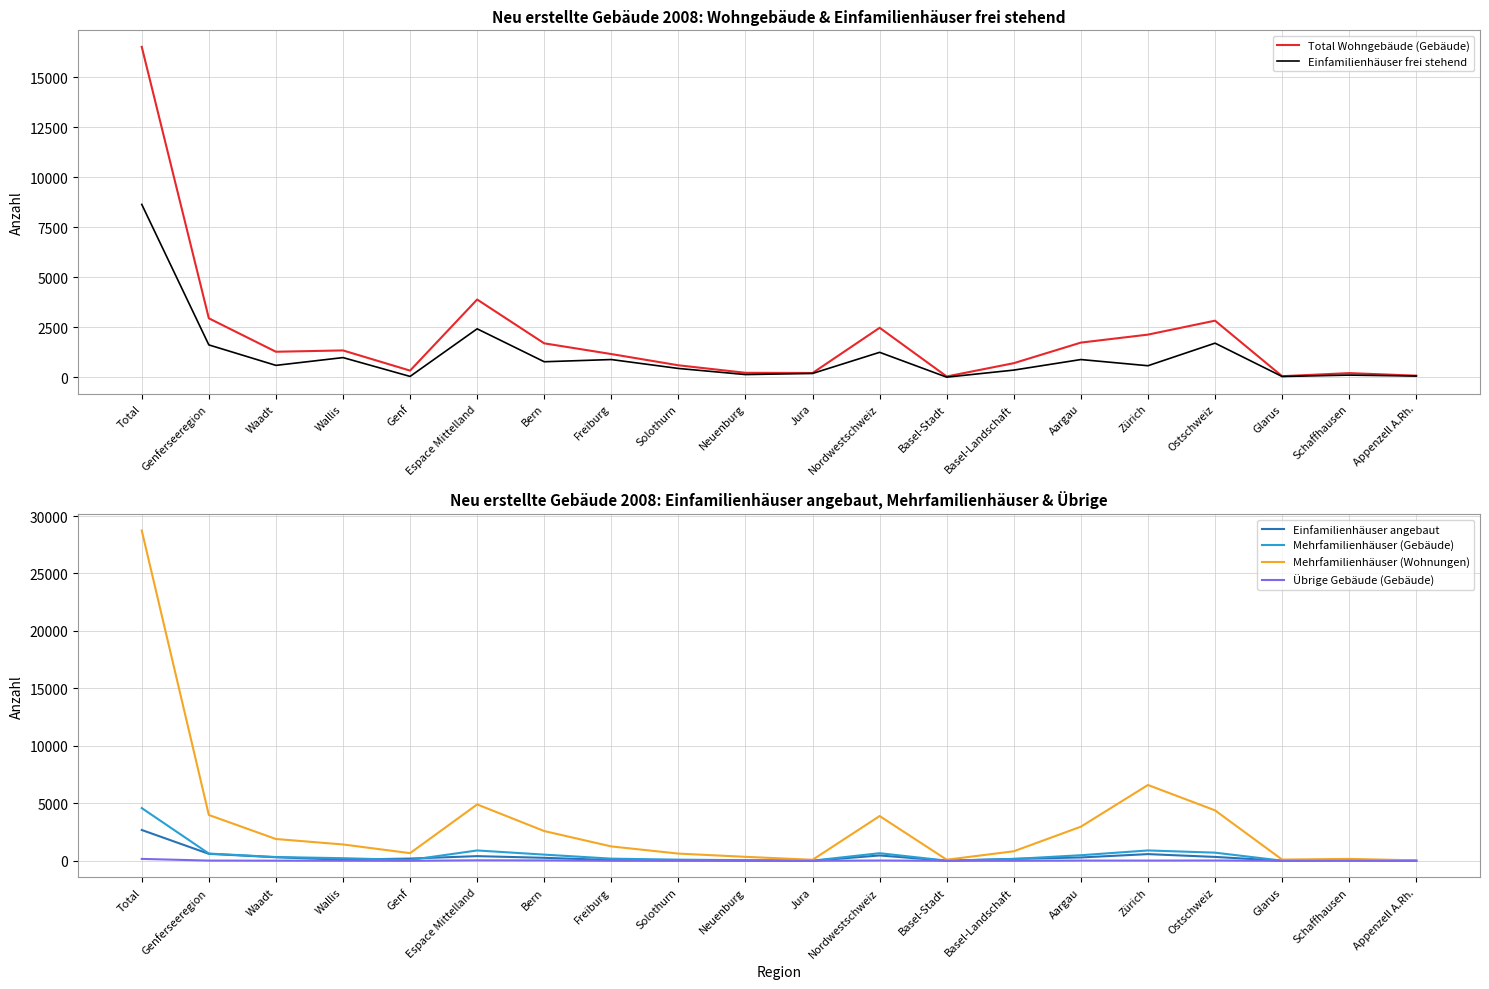

Which category has the highest value across all series?

Total